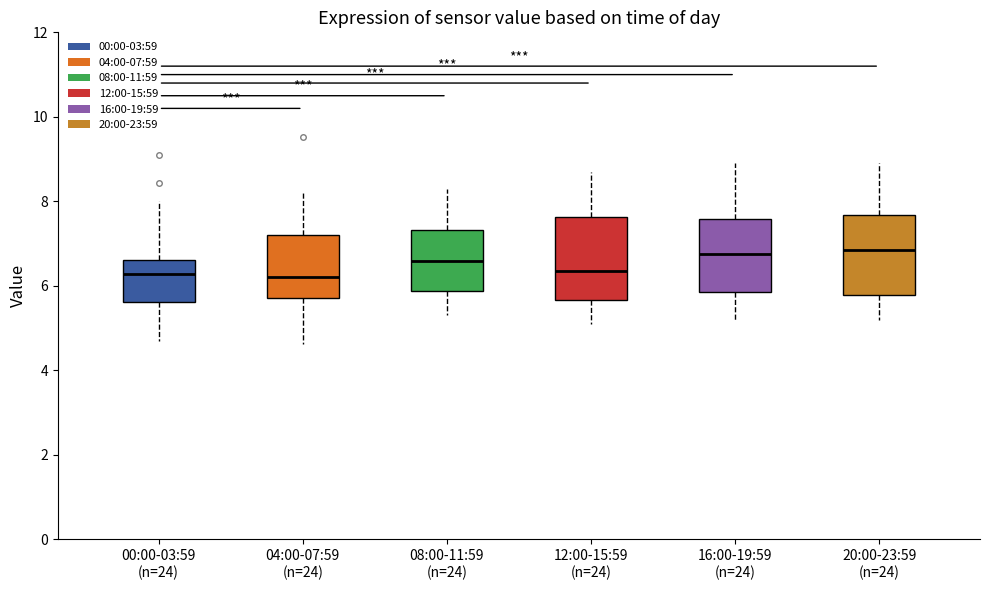

Where does the upper whisker of the box for 00:00-03:59 (n=24) end on the y-axis? The values are not printed on the chart, so give them approximately, as read against the axis.

8.0